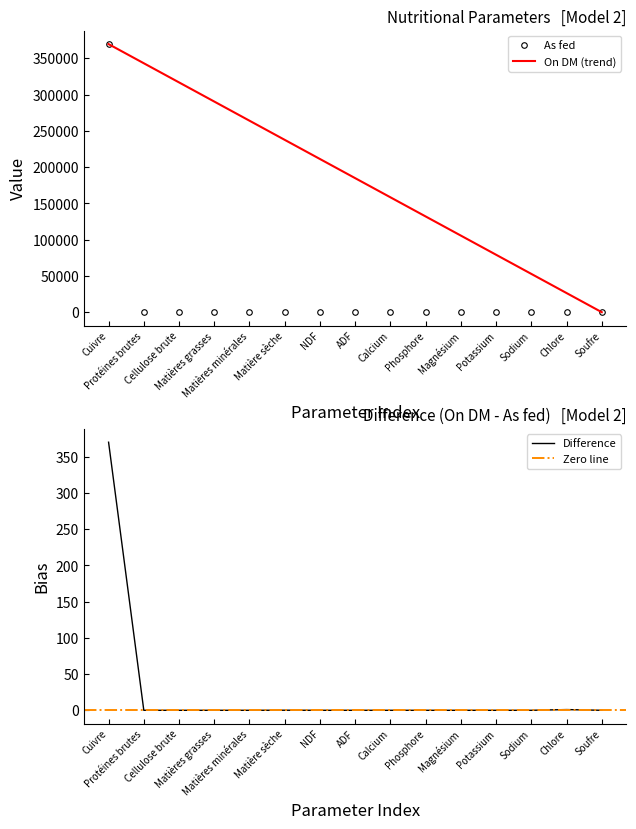

Which series changed the most between Cuivre and Sodium?

As fed